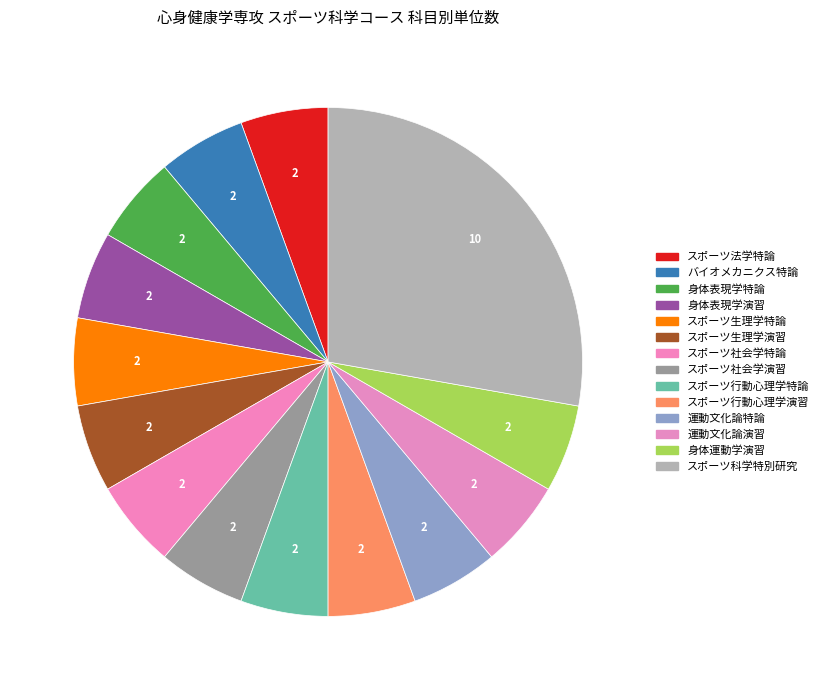

Between 身体運動学演習 and バイオメカニクス特論, which is larger?

身体運動学演習